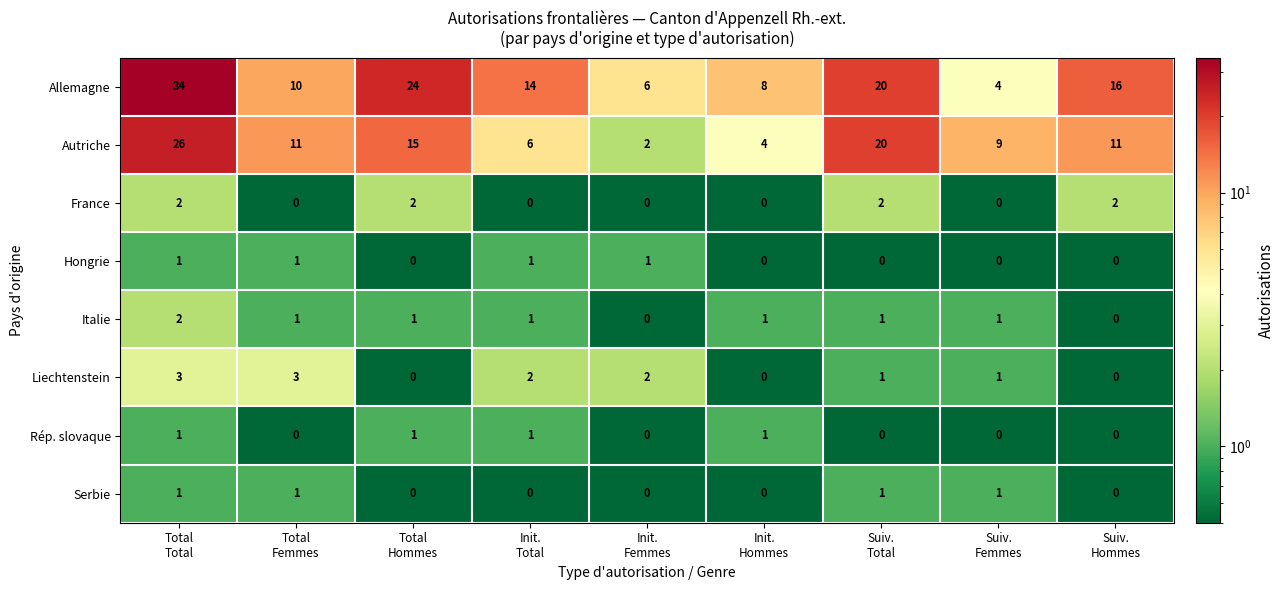

What is the maximum value for Allemagne?

34